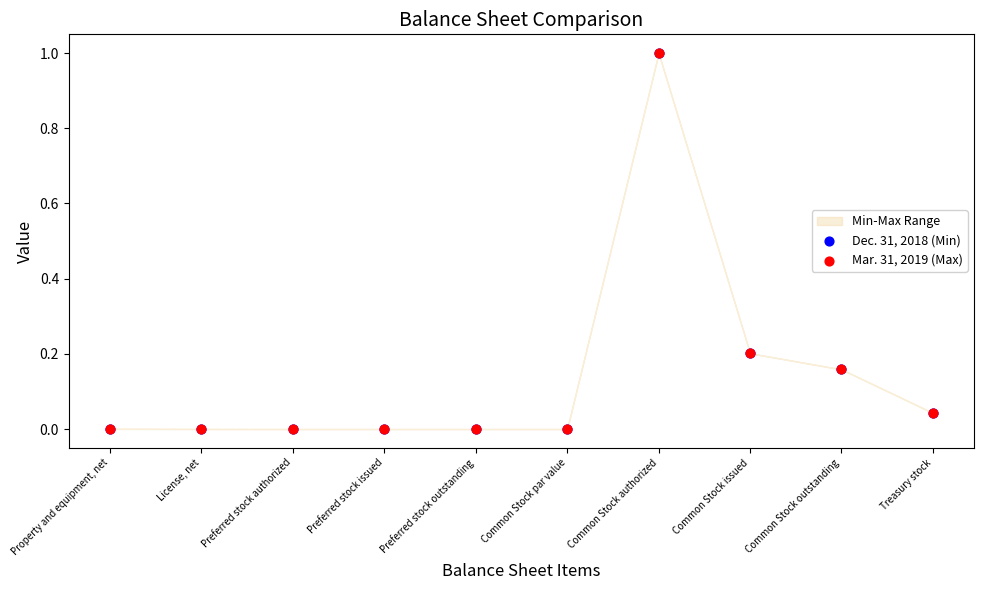

Which series reaches the maximum Y coordinate?

Dec. 31, 2018 (Min)